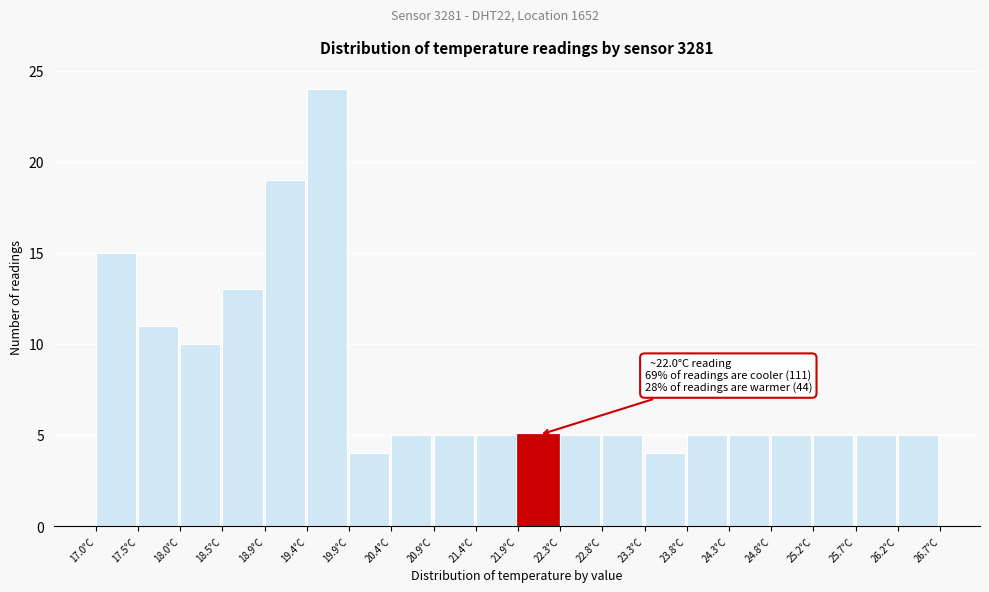

Which range on the x-axis has the tallest bar?

19.425 to 19.910